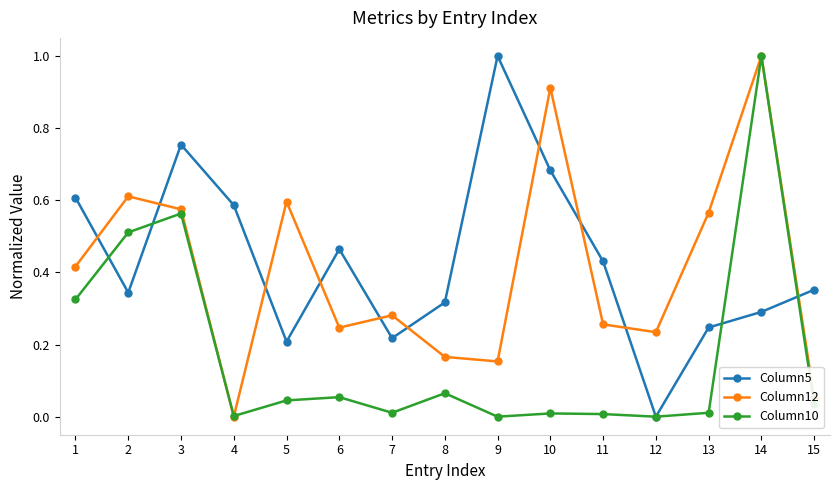

At which category is the sum across all series the highest?

14